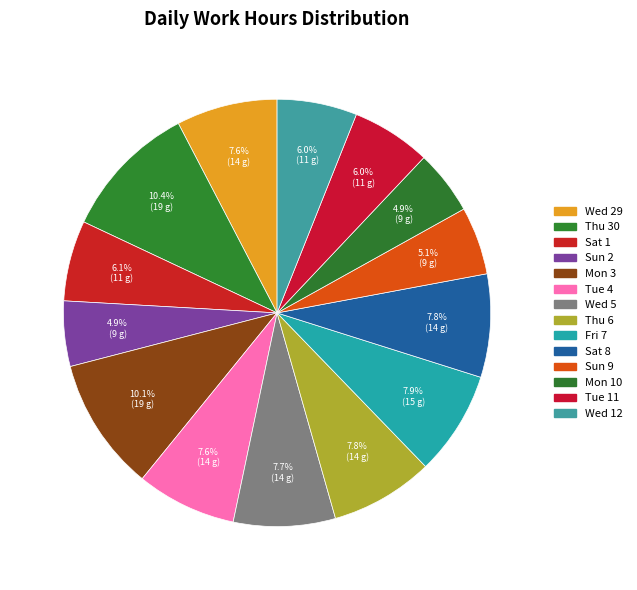

The Sat 1 slice represents 6% of the pie. True or false?

True